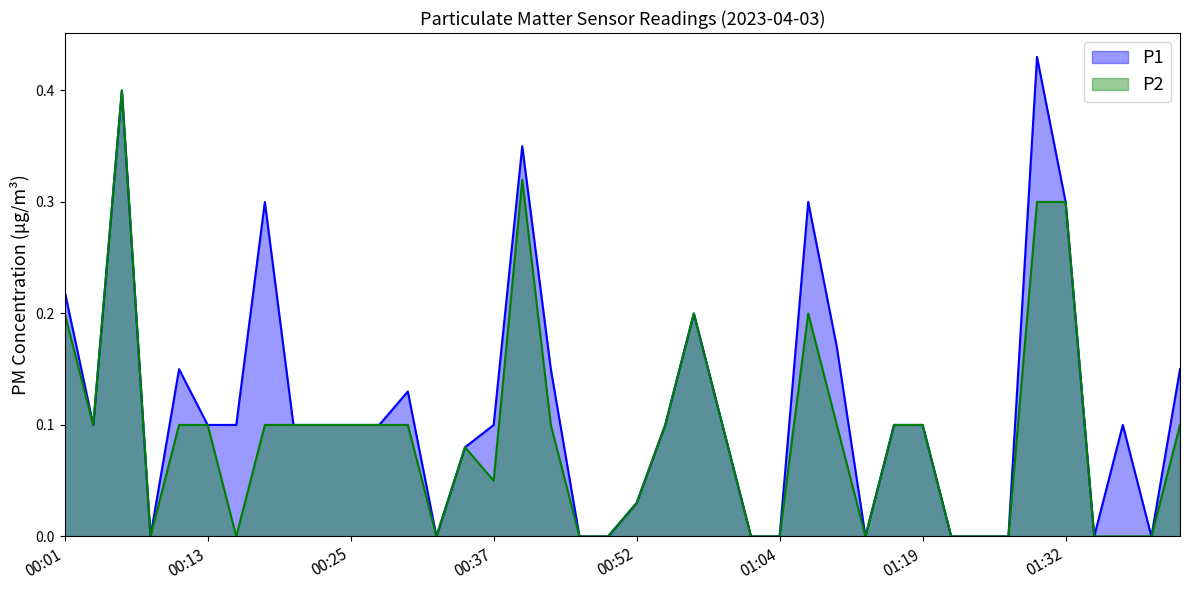

True or false: P1 and P2 intersect in this chart.

False